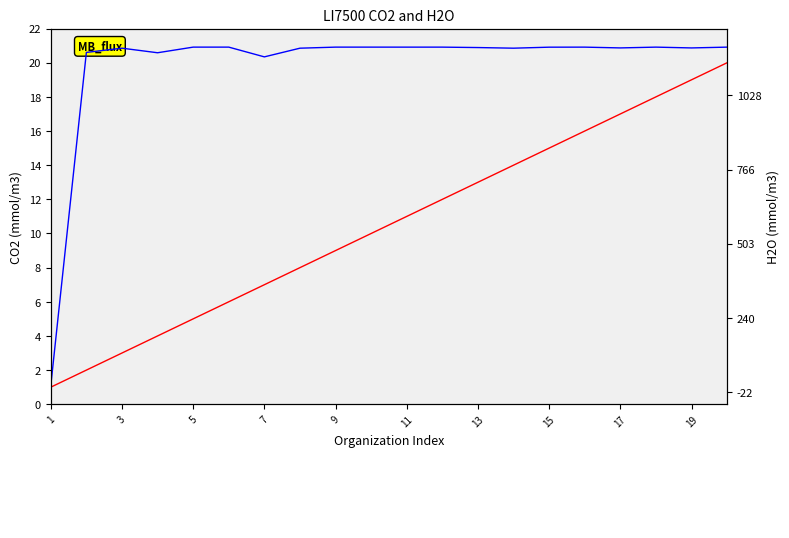

What is the average value of the H2O series?

2081019784